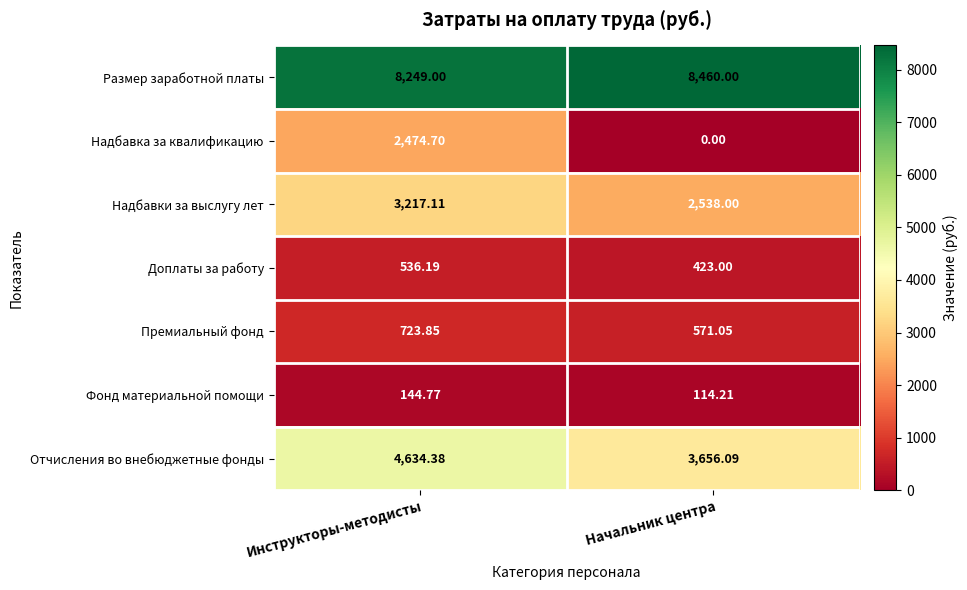

How many distinct data groups are displayed?

7